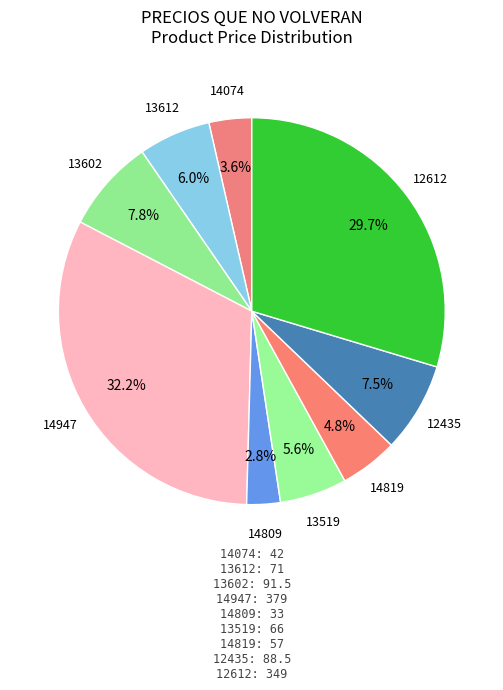

Which slice is the smallest?

14809